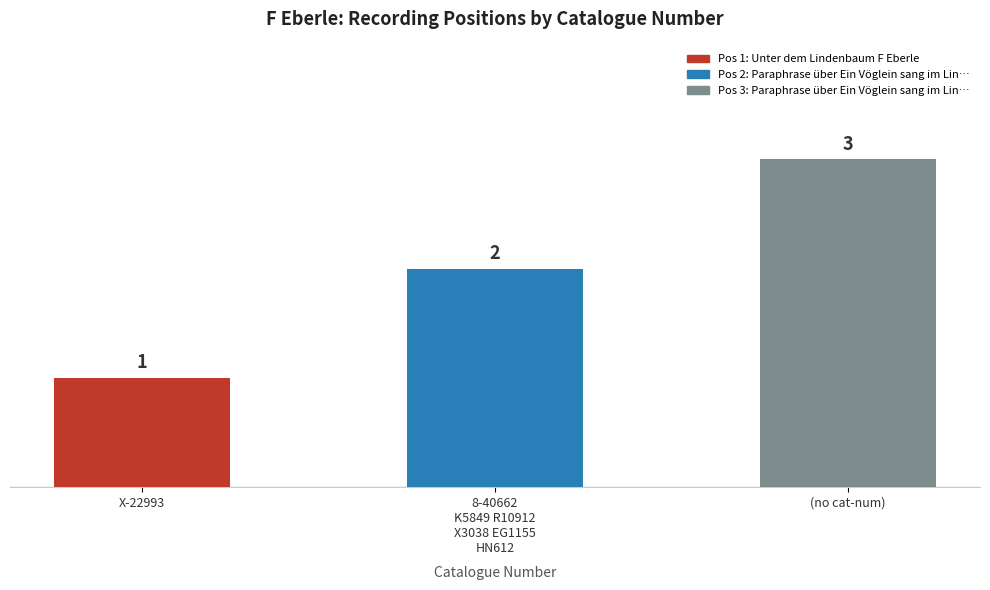

Is it true that the value at X-22993 is 0?

False